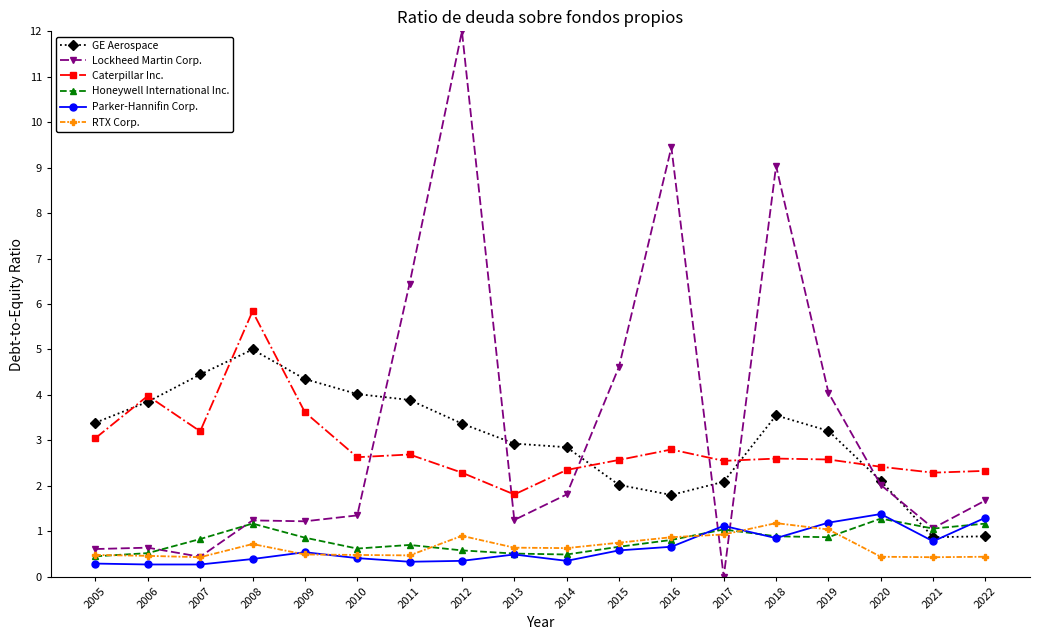

What is the difference between the maximum and minimum values in the Caterpillar Inc. series?

4.0